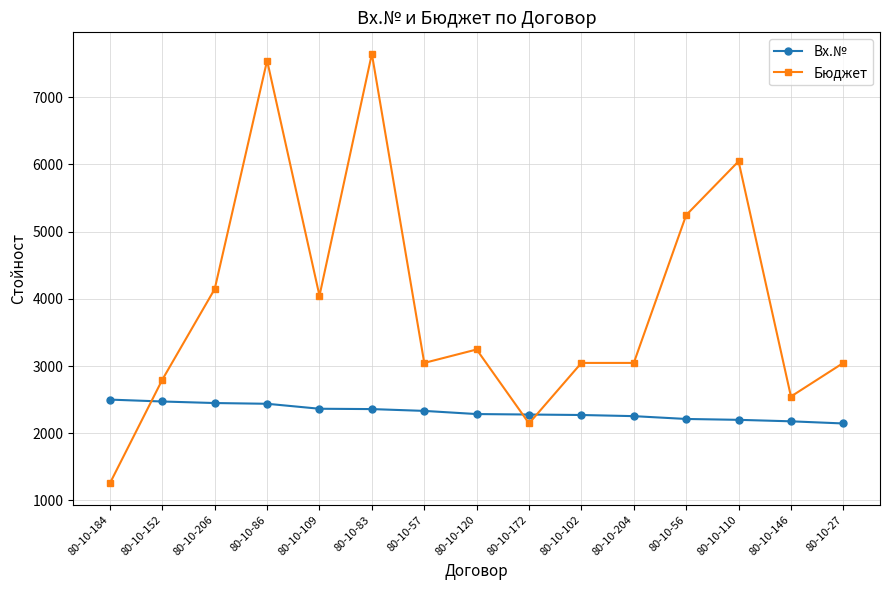

After their last crossing, which series has the higher values: Бюджет or Вх.№?

Бюджет